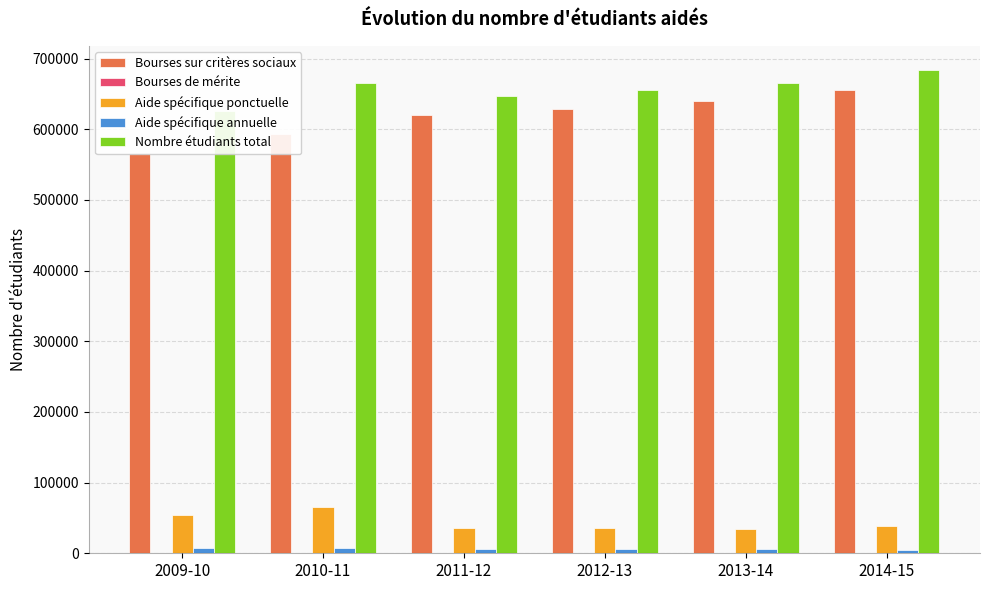

Is it true that Nombre étudiants total equals 440071 at 2013-14?

False